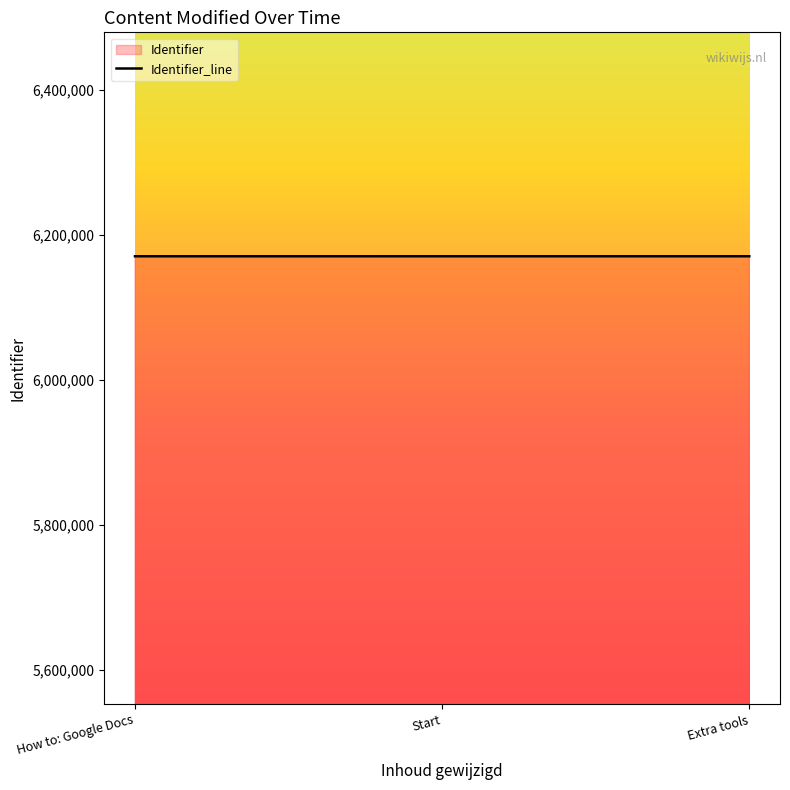

Read the value at Start.

6170296